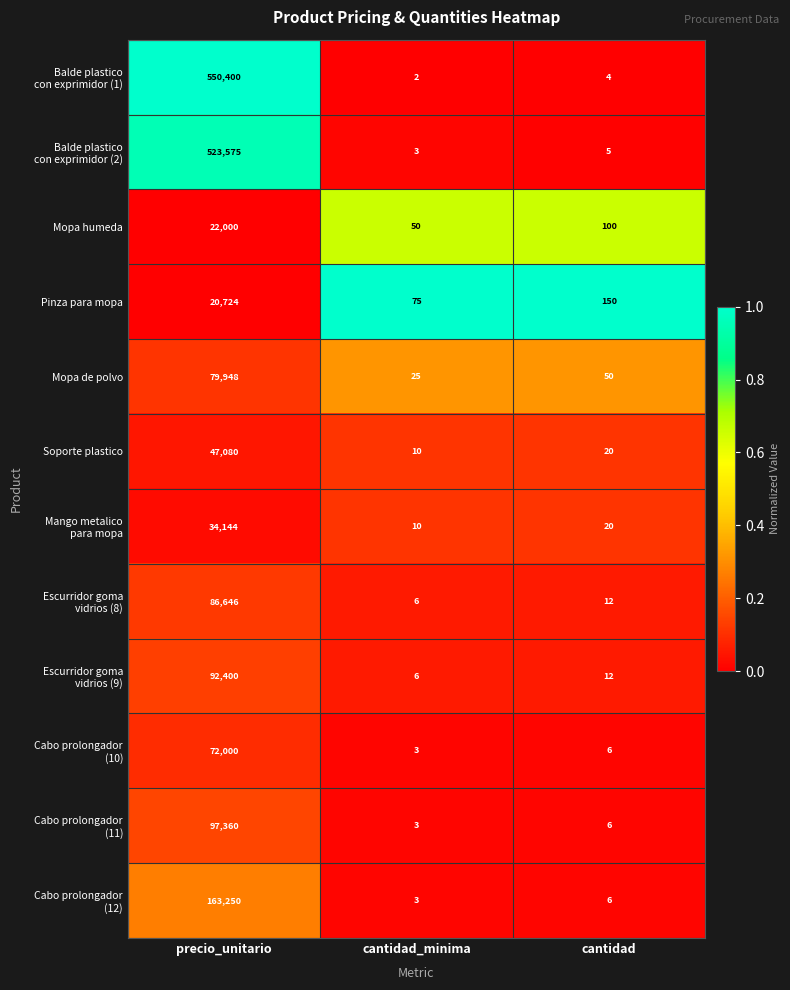

What is the difference between the highest and lowest values at cantidad?

146